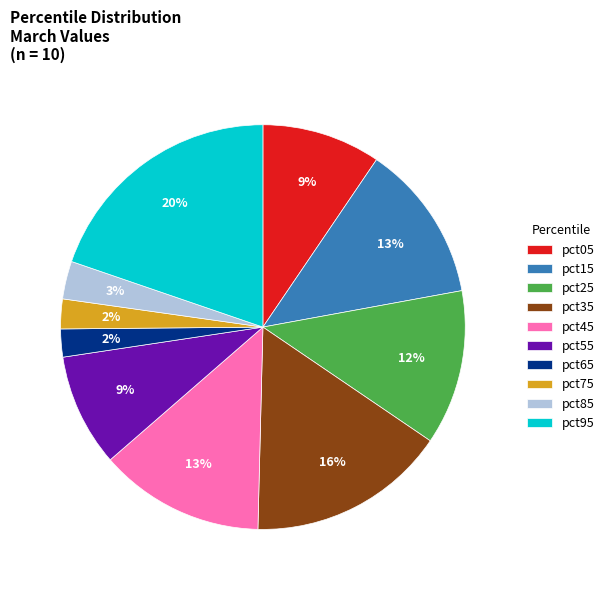

Is the sum of pct65 and pct55 greater than half?

No